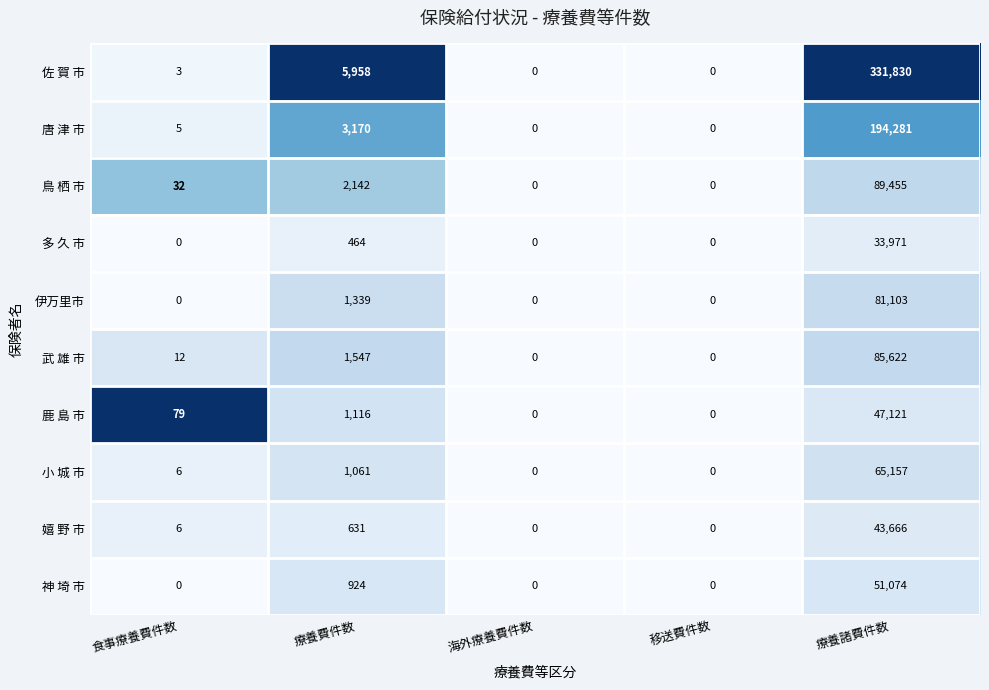

True or false: 神 埼 市 has a value of 0 at 海外療養費件数.

True